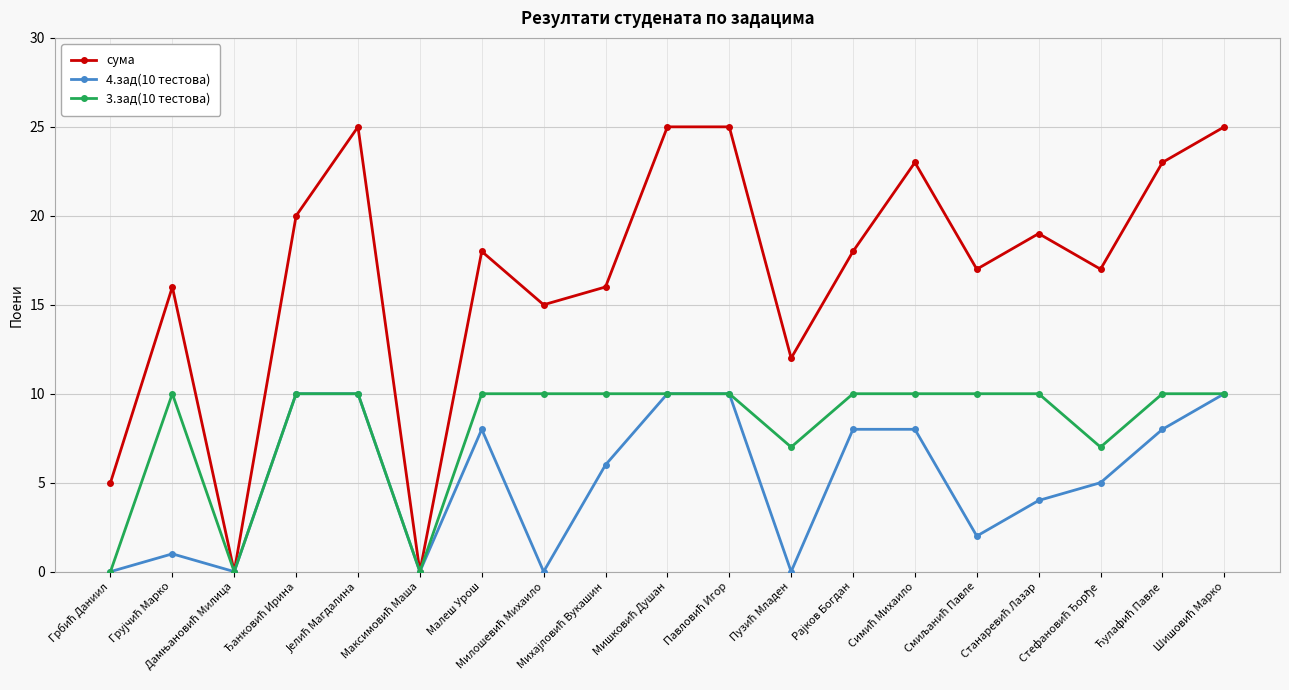

Which series has the widest spread of values?

сума